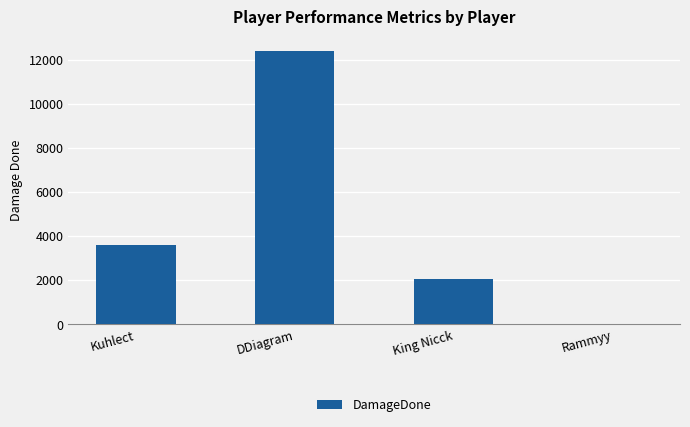

What is the average value?

4518